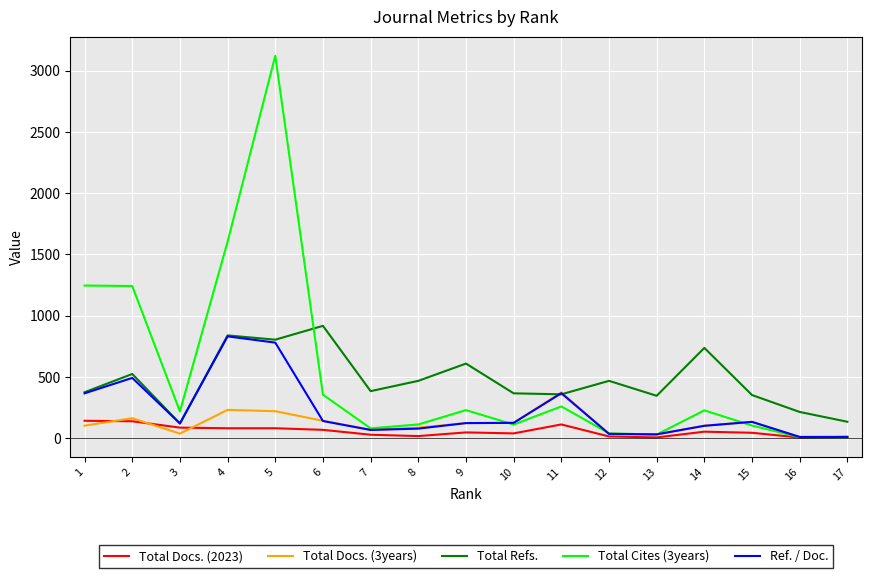

At which category is the sum across all series the highest?

5